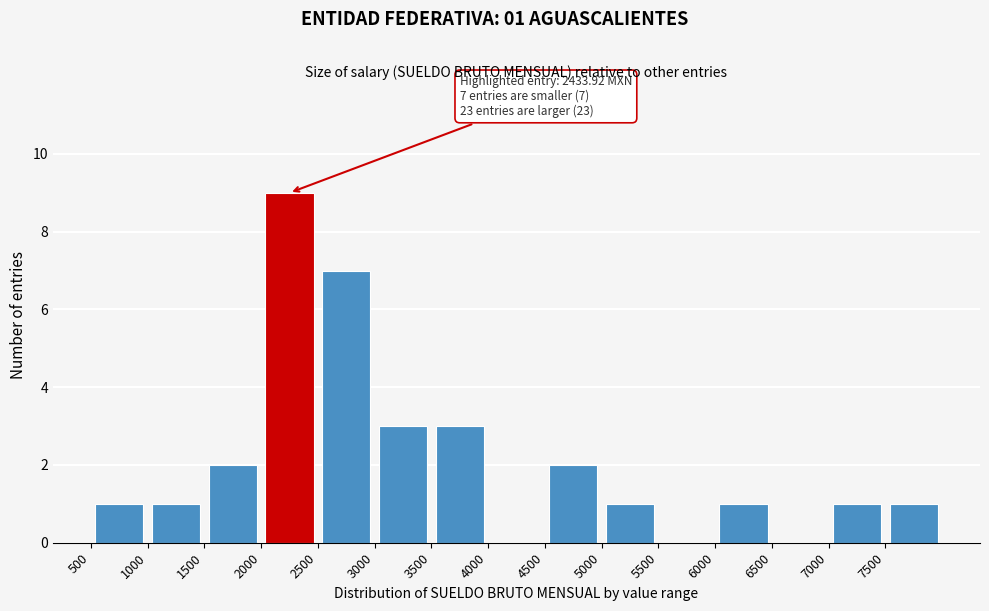

Which range on the x-axis has the tallest bar?

2000 to 2500